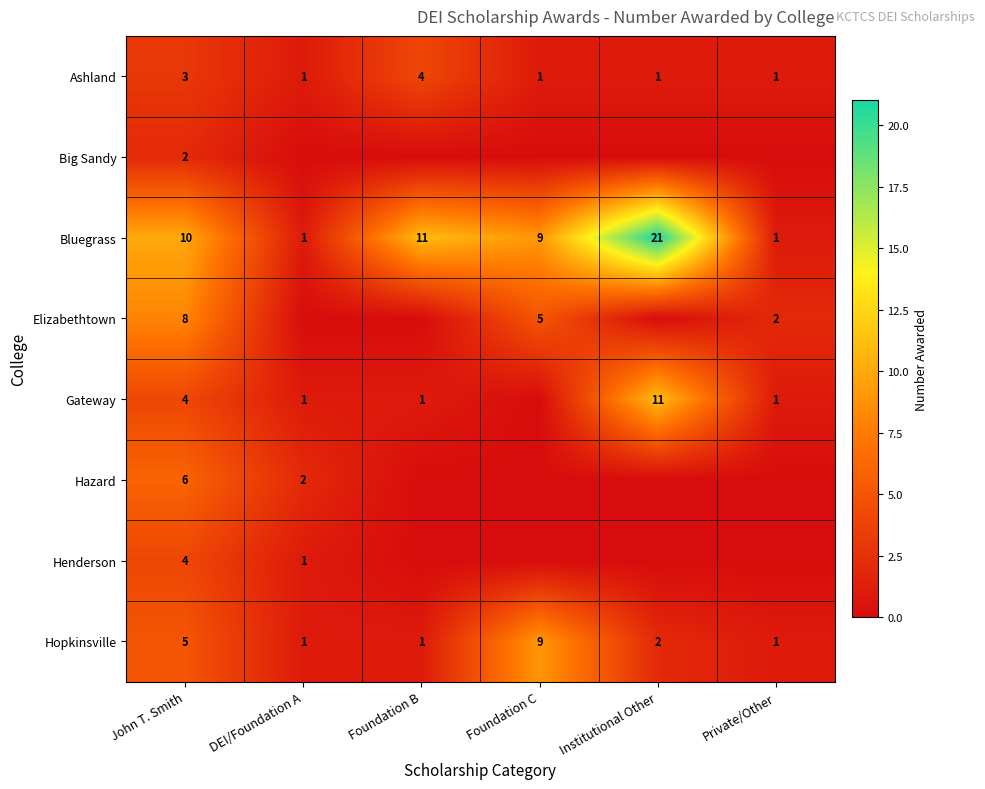

Where is Bluegrass nearest to the value 11?

Foundation B